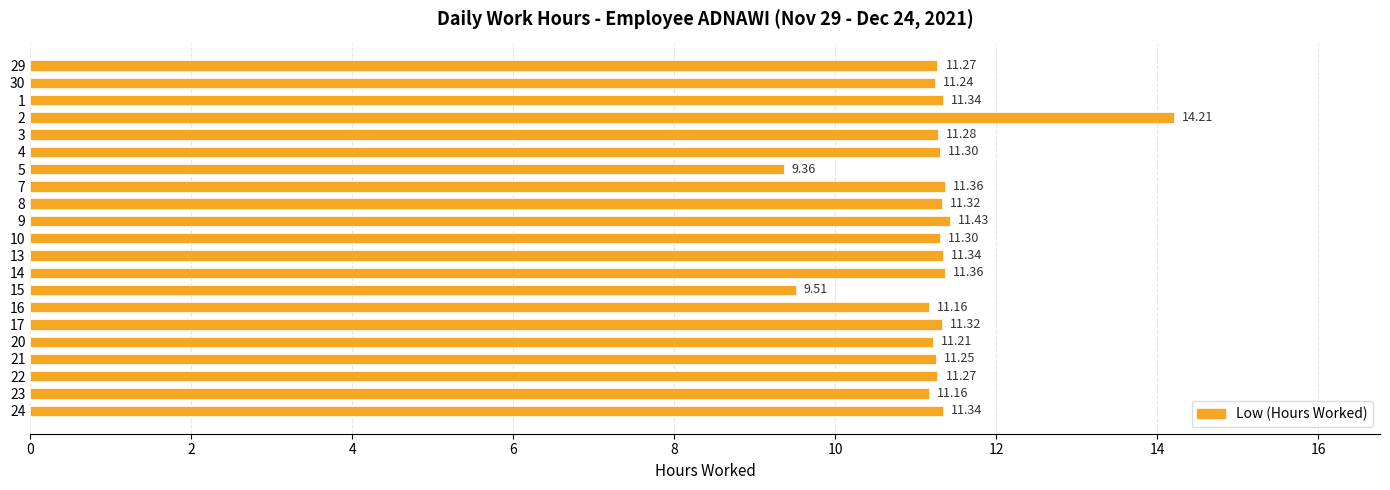

What is the average value?

11.3